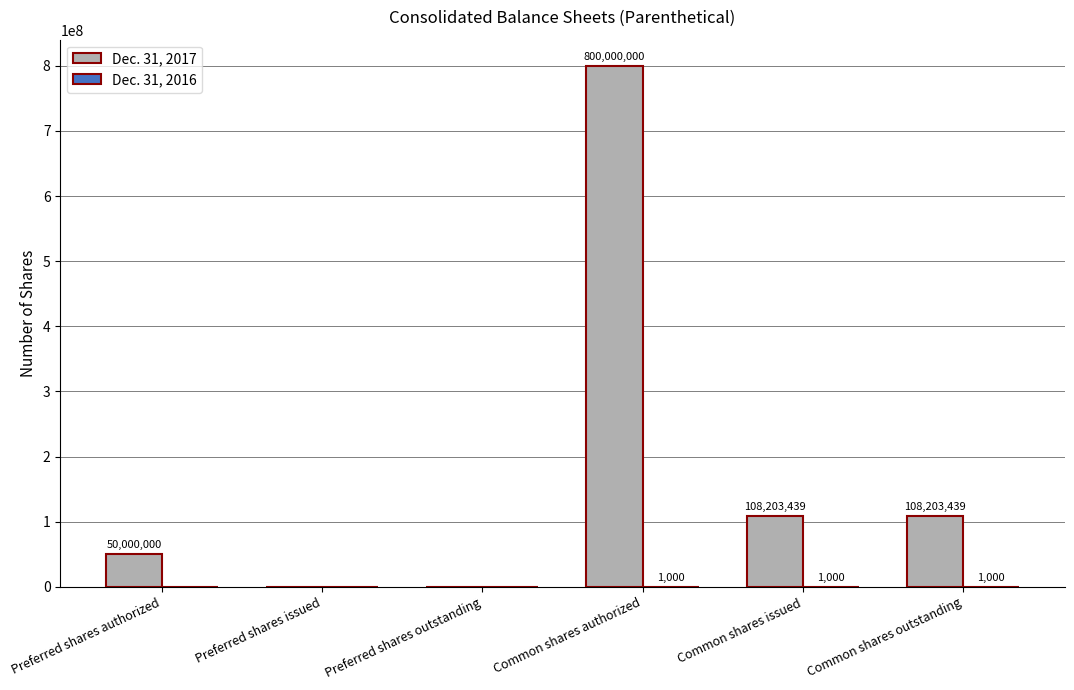

What is the highest value of the Dec. 31, 2017 series?

800000000